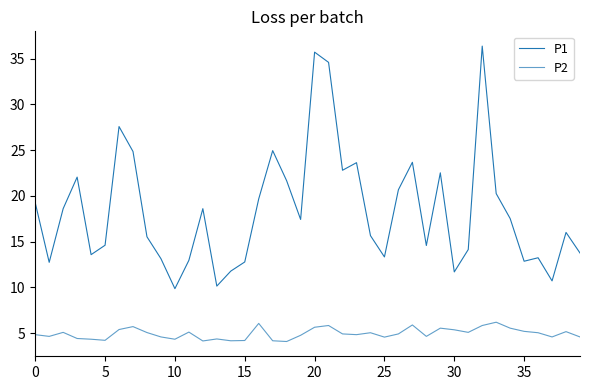

How many distinct data groups are displayed?

2